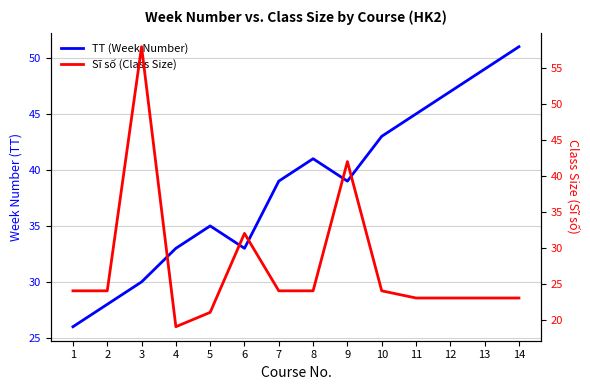

Reading left to right, list all the values displayed in this chart.

TT (Week Number): 1=26	2=28	3=30	4=33	5=35	6=33	7=39	8=41	9=39	10=43	11=45	12=47	13=49	14=51
Sĩ số (Class Size): 1=24	2=24	3=58	4=19	5=21	6=32	7=24	8=24	9=42	10=24	11=23	12=23	13=23	14=23